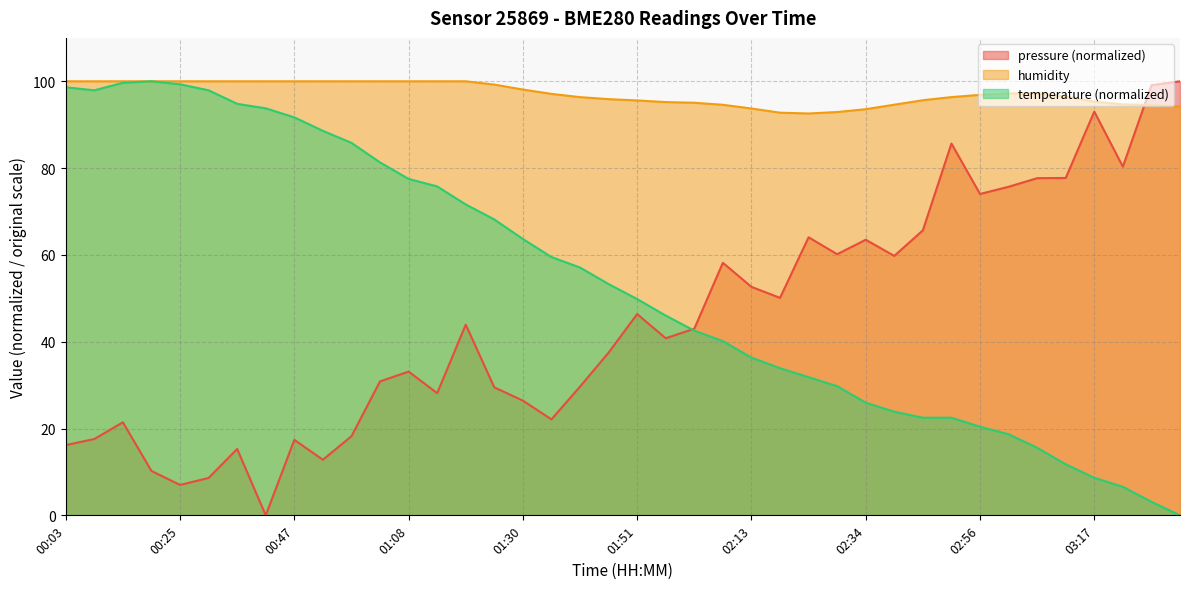

Reading left to right, list all the values displayed in this chart.

pressure: 00:03=16.2	00:09=17.6	00:14=21.4	00:20=10.2	00:25=7.0	00:30=8.6	00:36=15.3	00:41=0.0	00:47=17.4	00:52=12.8	00:57=18.2	01:03=30.9	01:08=33.1	01:14=28.1	01:19=43.9	01:24=29.5	01:30=26.4	01:35=22.1	01:40=29.7	01:46=37.5	01:51=46.4	01:57=40.8	02:02=43.0	02:07=58.2	02:13=52.6	02:18=50.1	02:24=64.1	02:29=60.2	02:34=63.5	02:40=59.8	02:45=65.7	02:50=85.7	02:56=74.0	03:01=75.7	03:07=77.7	03:12=77.7	03:17=93.0	03:23=80.3	03:28=99.1	03:33=100.0
temperature: 00:03=98.6	00:09=97.9	00:14=99.7	00:20=100.0	00:25=99.3	00:30=97.9	00:36=94.8	00:41=93.8	00:47=91.7	00:52=88.6	00:57=85.8	01:03=81.3	01:08=77.5	01:14=75.8	01:19=71.6	01:24=68.2	01:30=63.7	01:35=59.5	01:40=57.1	01:46=53.3	01:51=49.8	01:57=46.0	02:02=42.6	02:07=40.1	02:13=36.3	02:18=33.9	02:24=31.8	02:29=29.8	02:34=26.0	02:40=23.9	02:45=22.5	02:50=22.5	02:56=20.4	03:01=18.7	03:07=15.6	03:12=11.8	03:17=8.7	03:23=6.6	03:28=3.1	03:33=0.0
humidity: 00:03=100.0	00:09=100.0	00:14=100.0	00:20=100.0	00:25=100.0	00:30=100.0	00:36=100.0	00:41=100.0	00:47=100.0	00:52=100.0	00:57=100.0	01:03=100.0	01:08=100.0	01:14=100.0	01:19=100.0	01:24=99.2	01:30=98.1	01:35=97.1	01:40=96.3	01:46=95.9	01:51=95.6	01:57=95.2	02:02=95.1	02:07=94.6	02:13=93.7	02:18=92.8	02:24=92.6	02:29=92.9	02:34=93.6	02:40=94.6	02:45=95.6	02:50=96.4	02:56=96.9	03:01=97.2	03:07=97.2	03:12=96.5	03:17=95.3	03:23=94.7	03:28=94.5	03:33=94.2